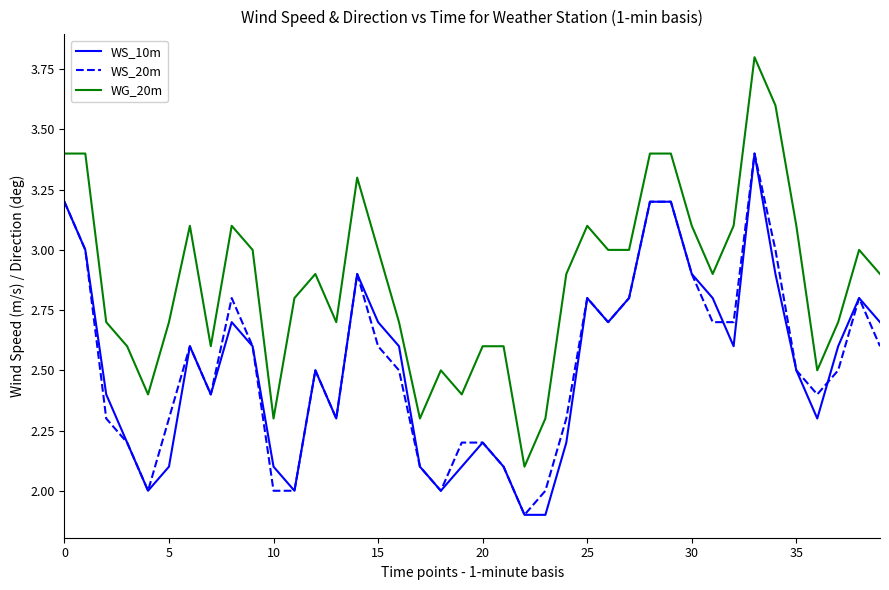

Count the number of data series in this chart.

3